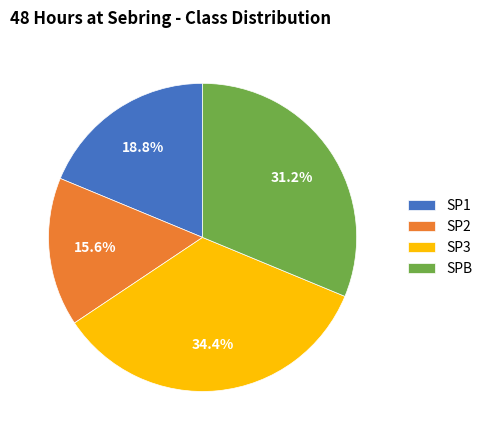

Is it true that SPB is 26% of the pie?

False